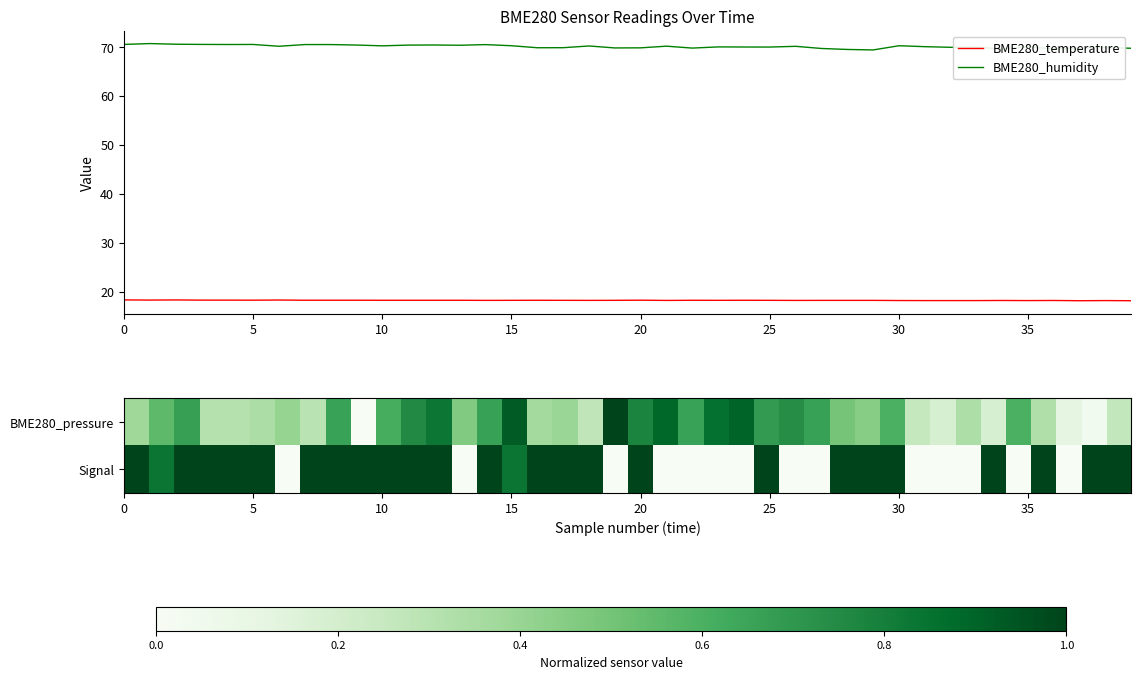

How many intersections are there between BME280_pressure and Signal?

18